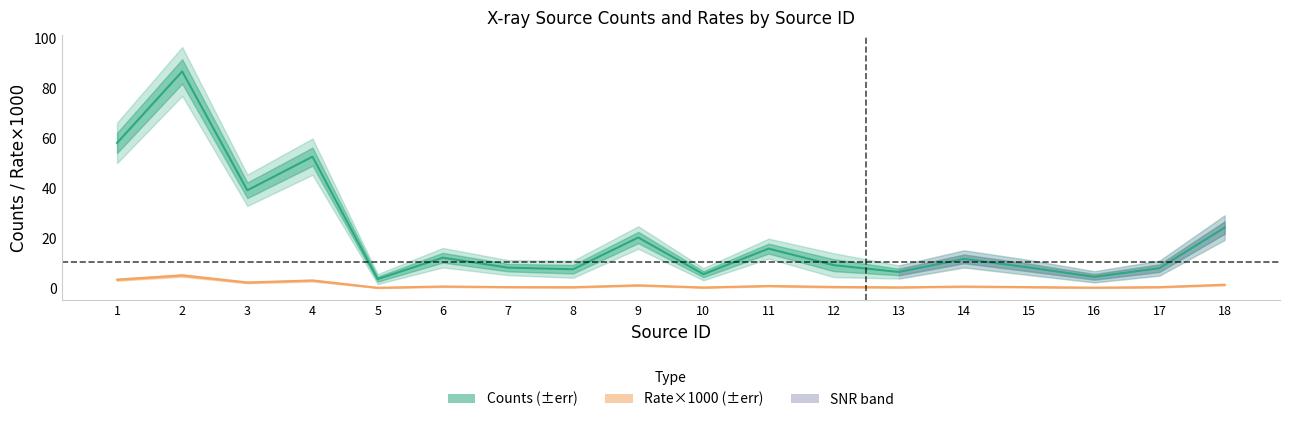

True or false: cnts has a value of 19.0 at 14.

False